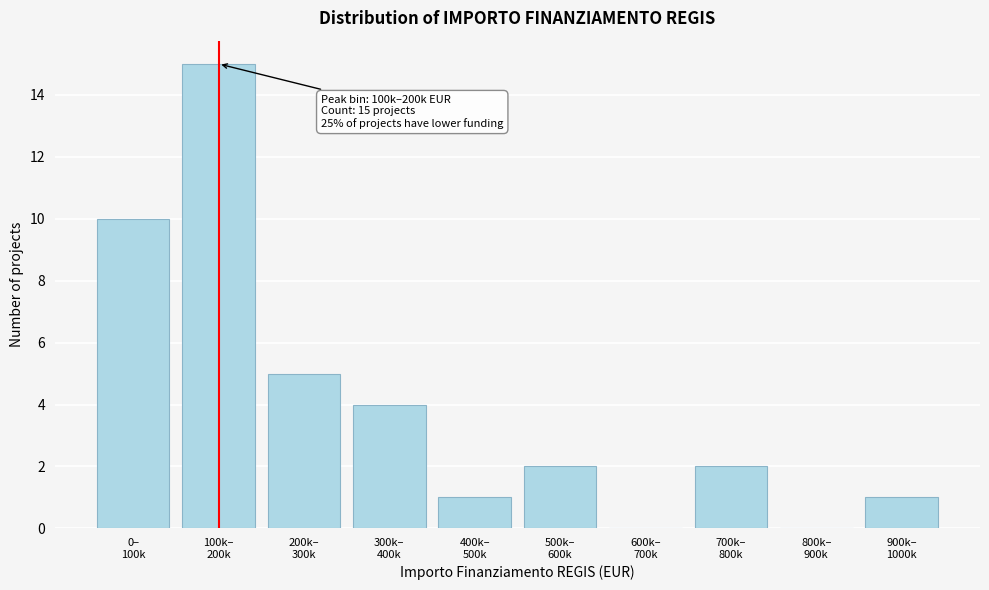

What is the maximum value shown in the chart?

15